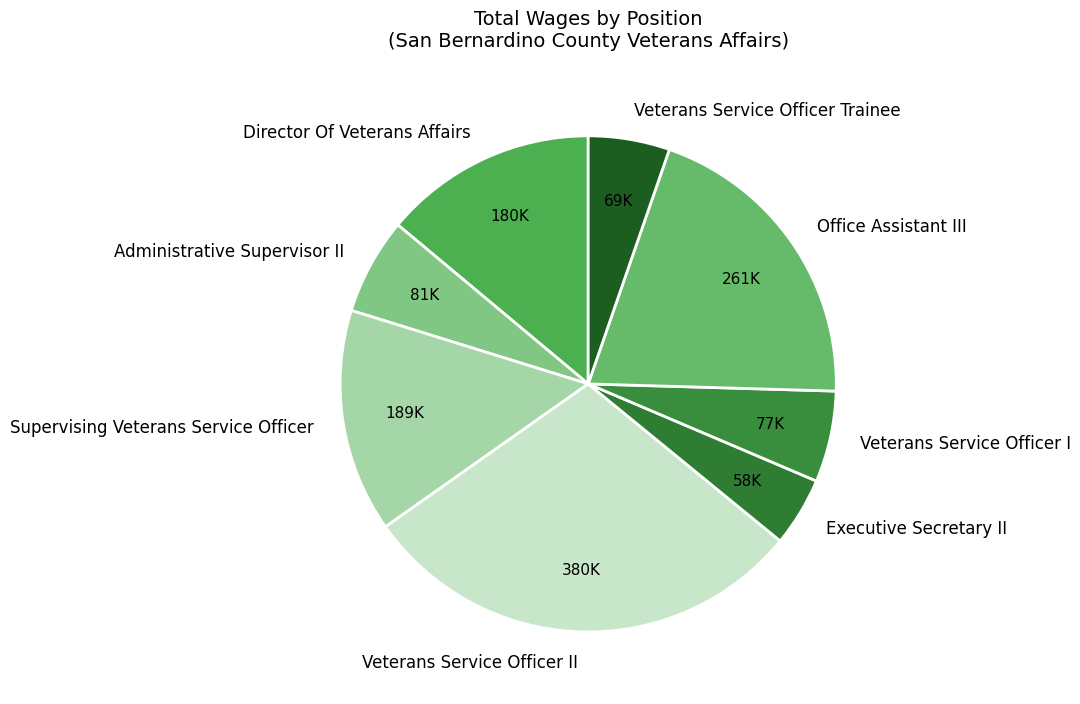

Do Executive Secretary II and Veterans Service Officer I together represent more than half of the pie?

No